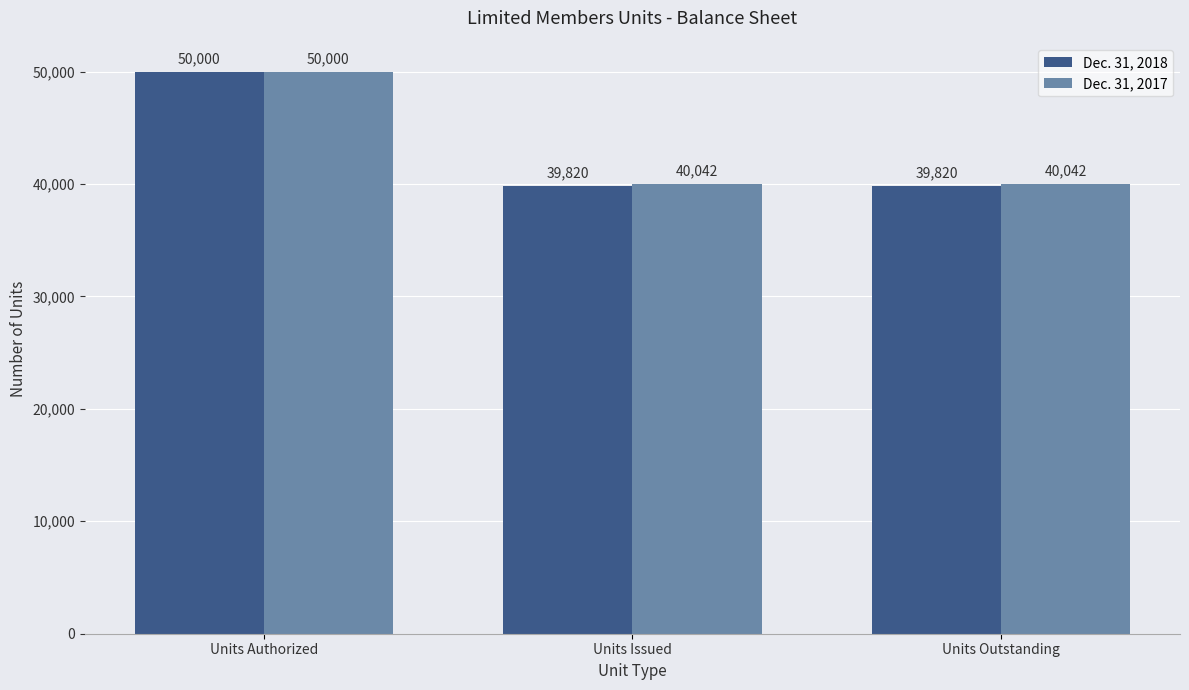

Rank the series by their average value, from lowest to highest.

Dec. 31, 2018, Dec. 31, 2017